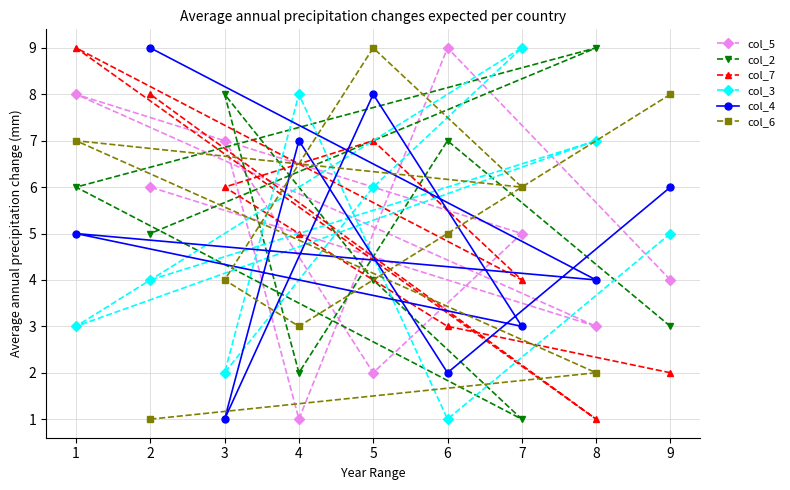

What is the maximum value for col_7?

9